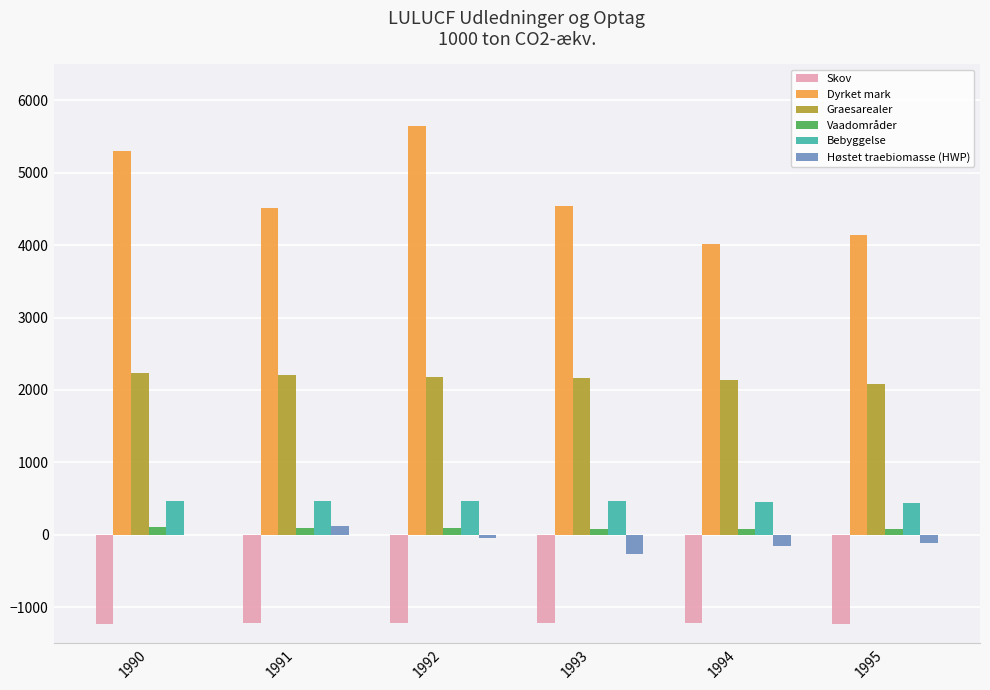

Is the value of Dyrket mark at 1993 greater than the value of Vaadområder at 1990?

Yes